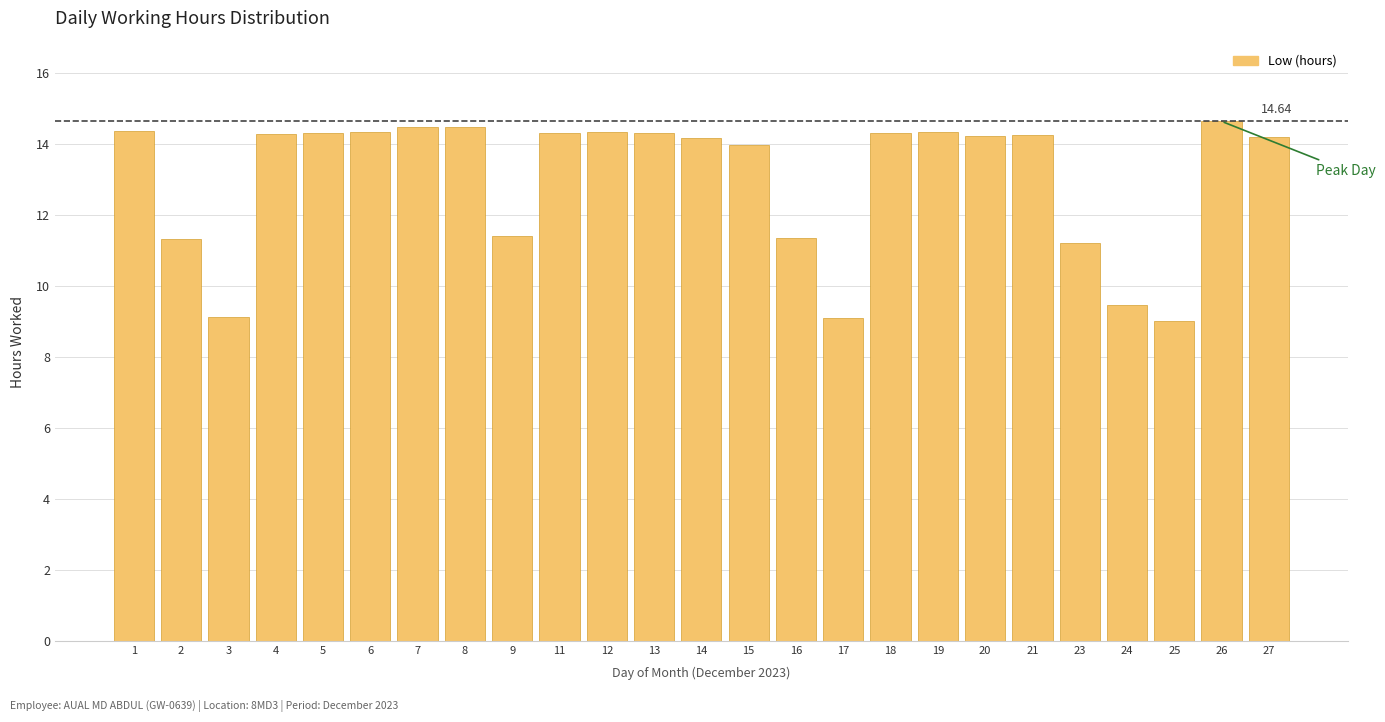

What is the ratio of the value at 3 to the value at 14?

0.6